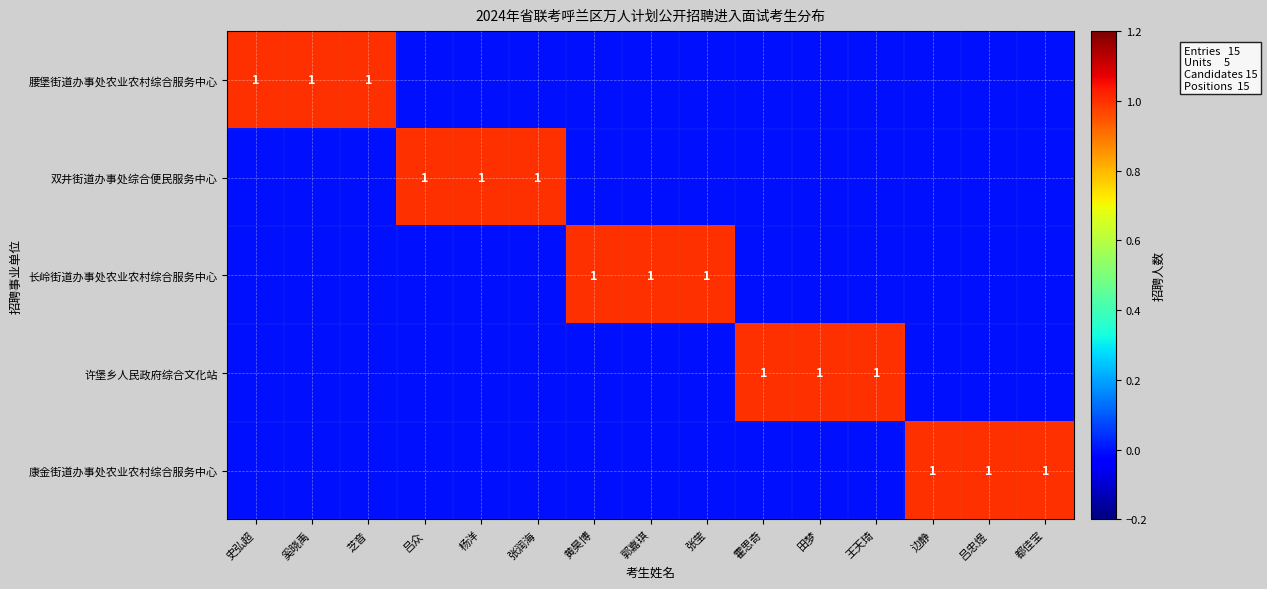

At how many categories does at least one series exceed 0?

15